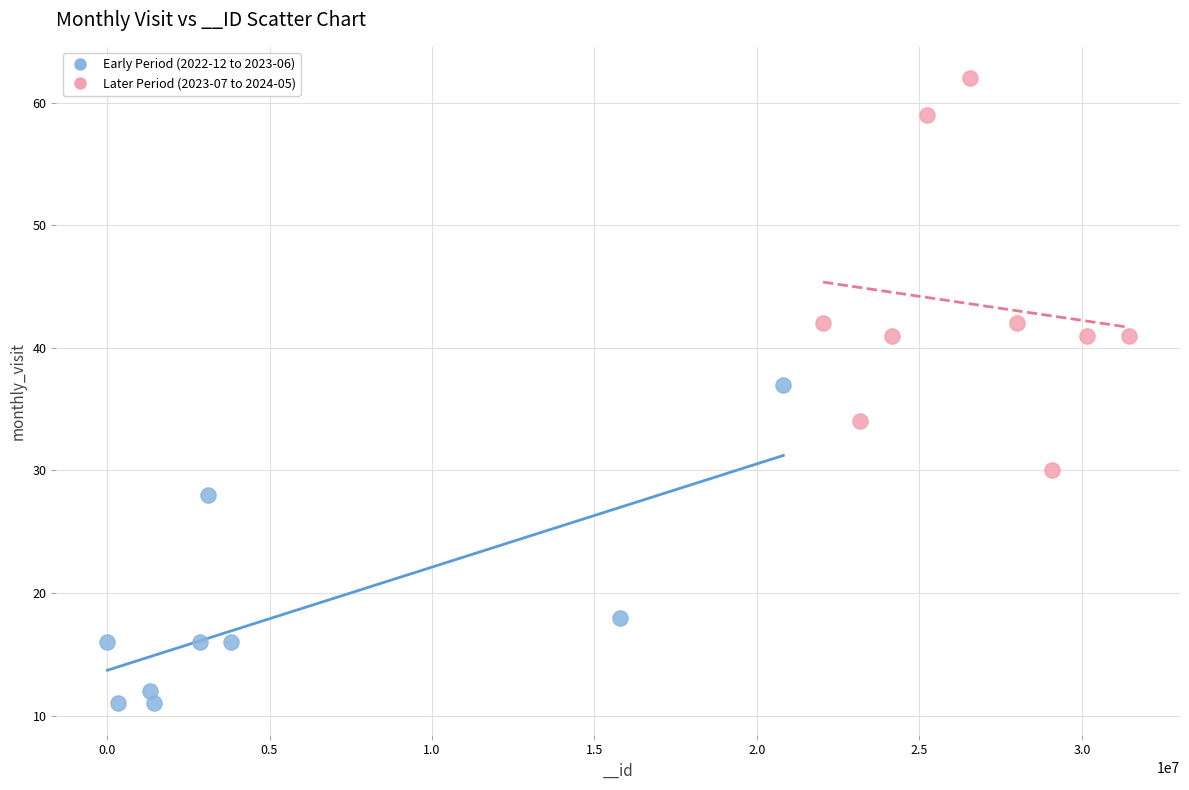

Which series contains the highest Y value?

Later Period (2023-07 to 2024-05)